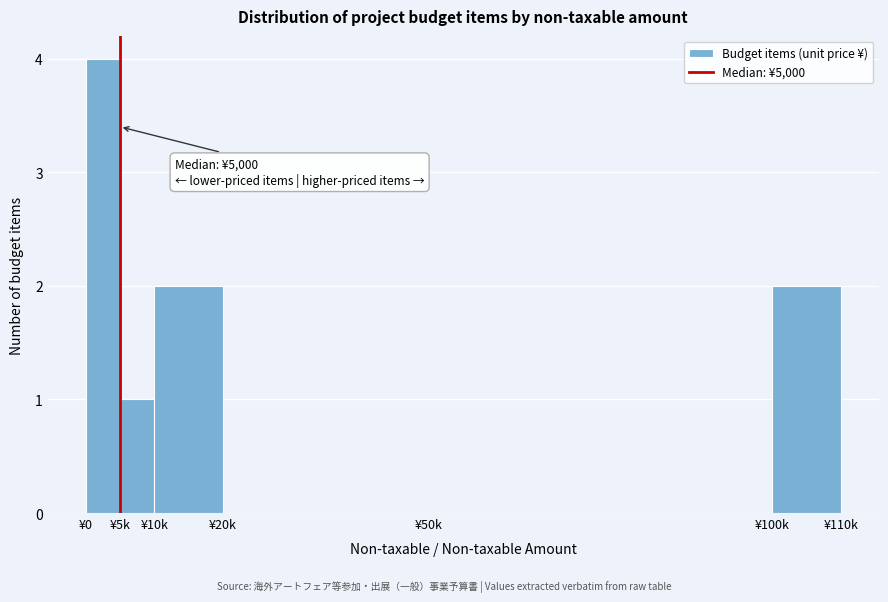

Reading left to right, list all the values displayed in this chart.

¥0=4	¥5k=1	¥10k=2	¥20k=0	¥50k=0	¥100k=2